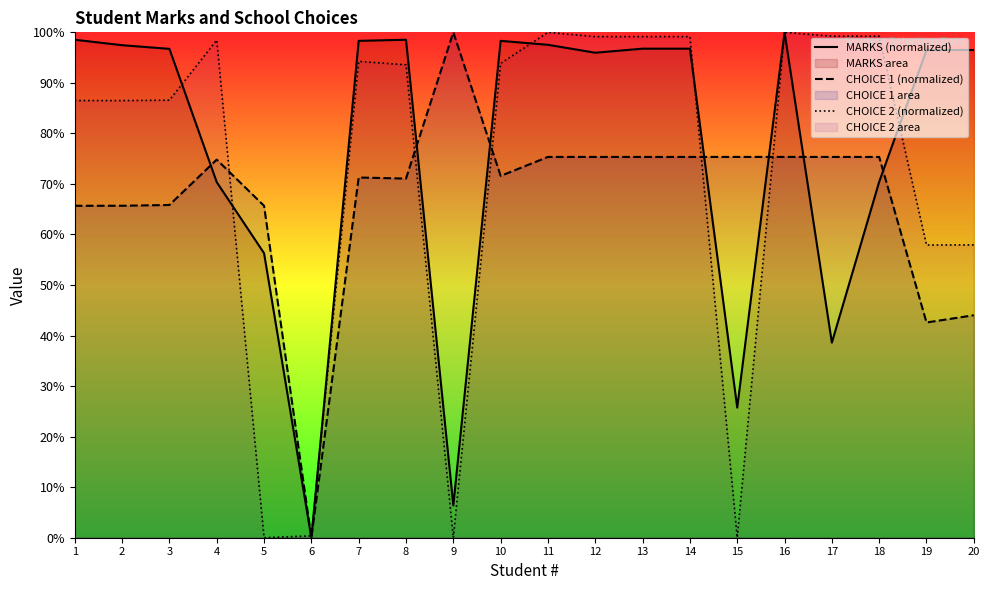

What is the spread (max minus min) of values at 20?

52.5